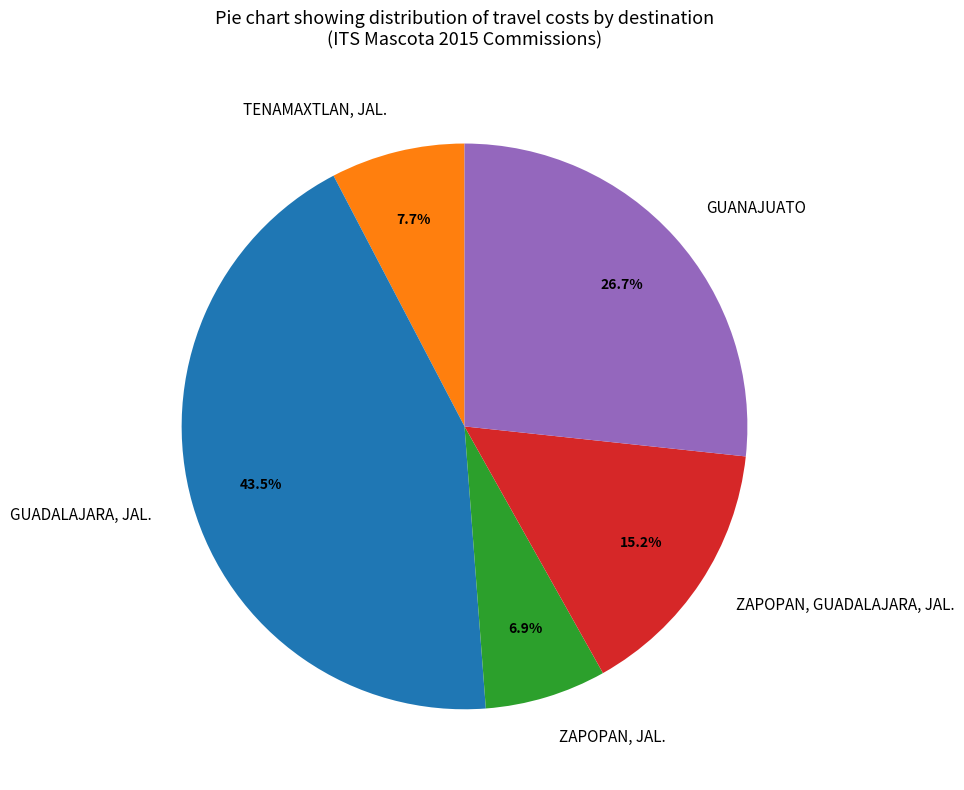

To the nearest percent, what is the difference between the GUADALAJARA, JAL. and ZAPOPAN, GUADALAJARA, JAL. slice percentages?

28%